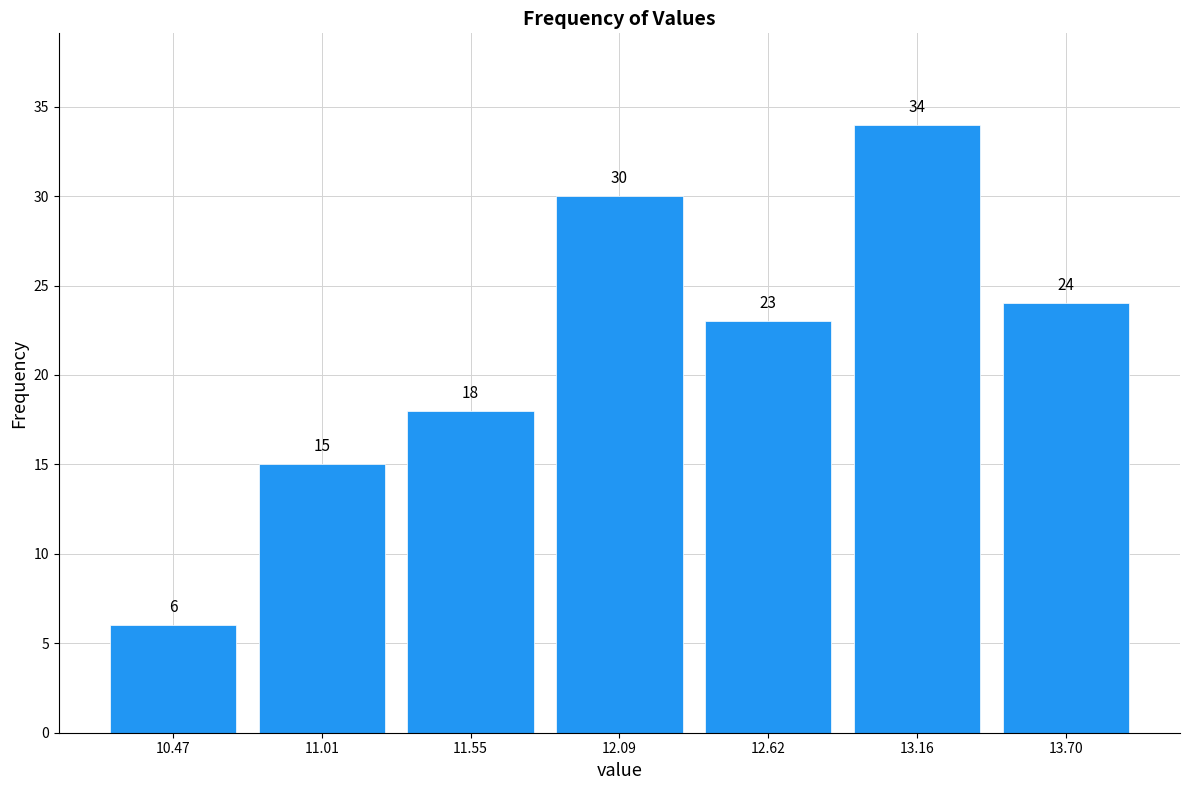

Which range on the x-axis has the tallest bar?

12.9 to 13.4